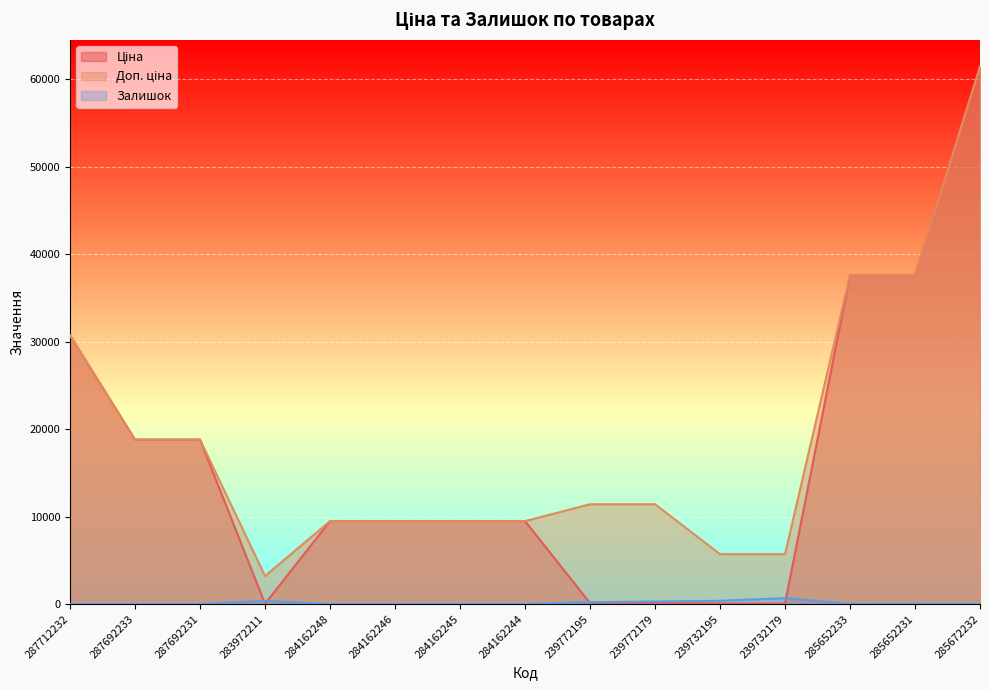

The Залишок series shows 12.0 at 285652233. True or false?

True